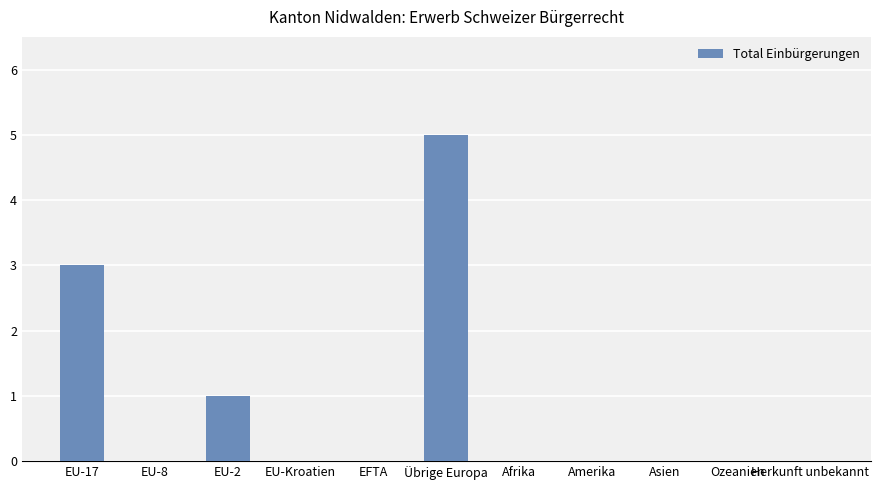

Which has a higher value, Übrige Europa or Ozeanien?

Übrige Europa